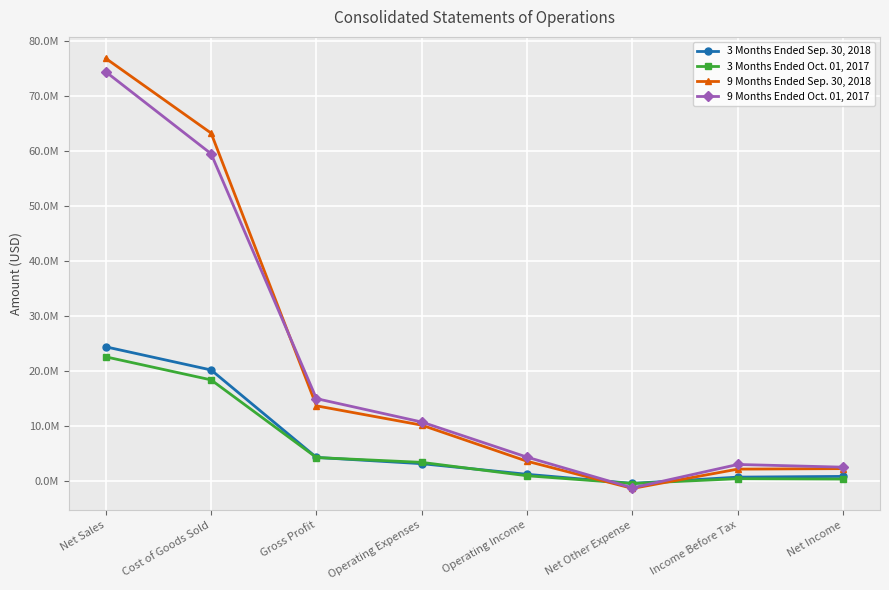

At which label does 9 Months Ended Sep. 30, 2018 first exceed 10079551?

Net Sales